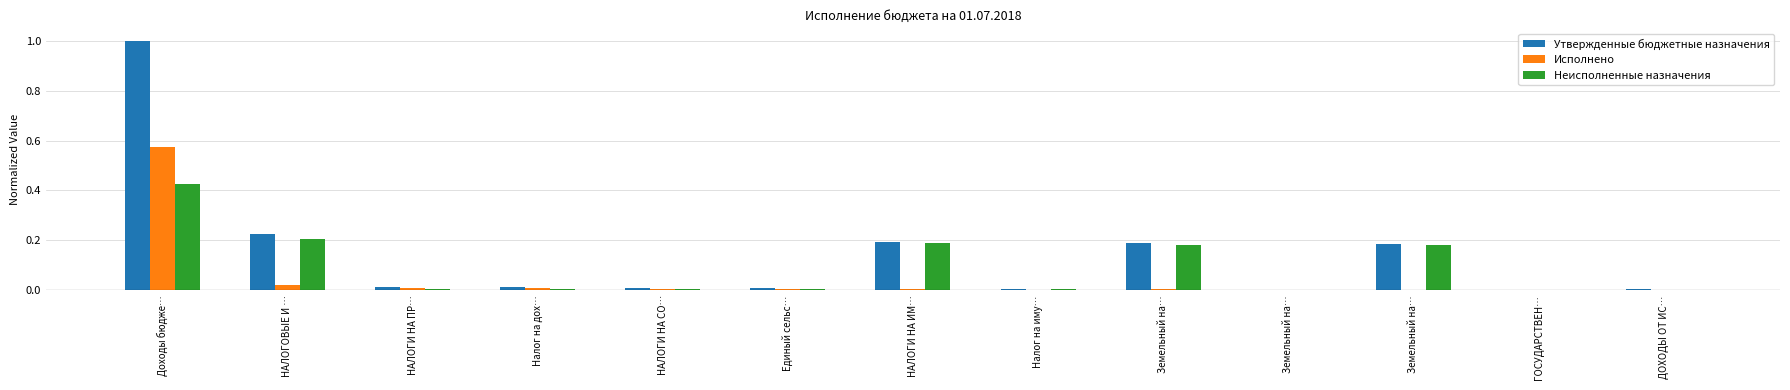

How many groups of bars are there?

13